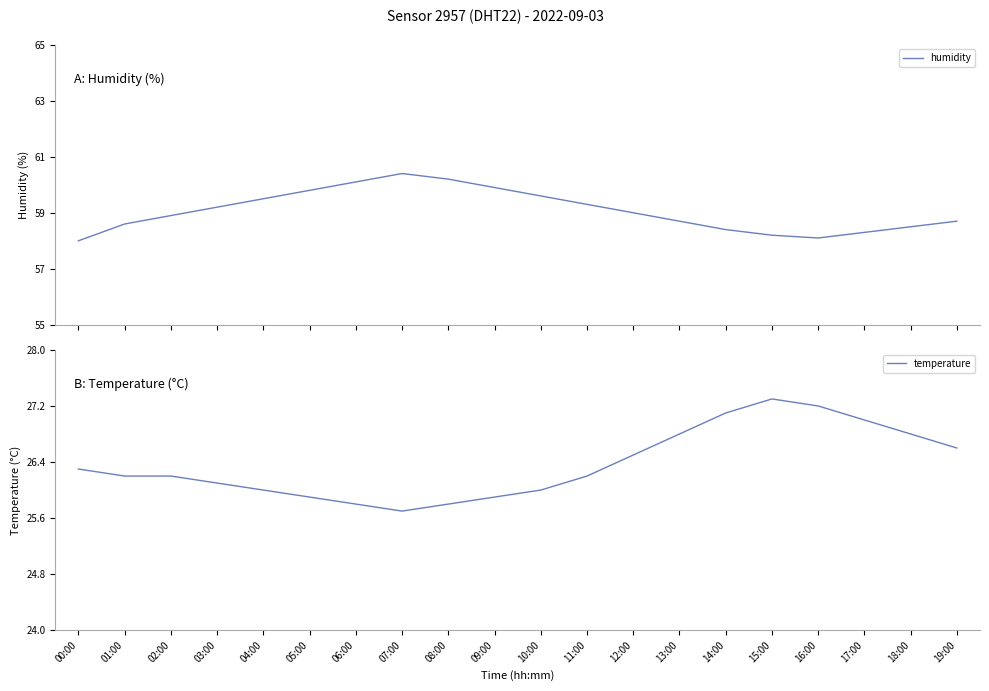

True or false: temperature and humidity intersect in this chart.

False